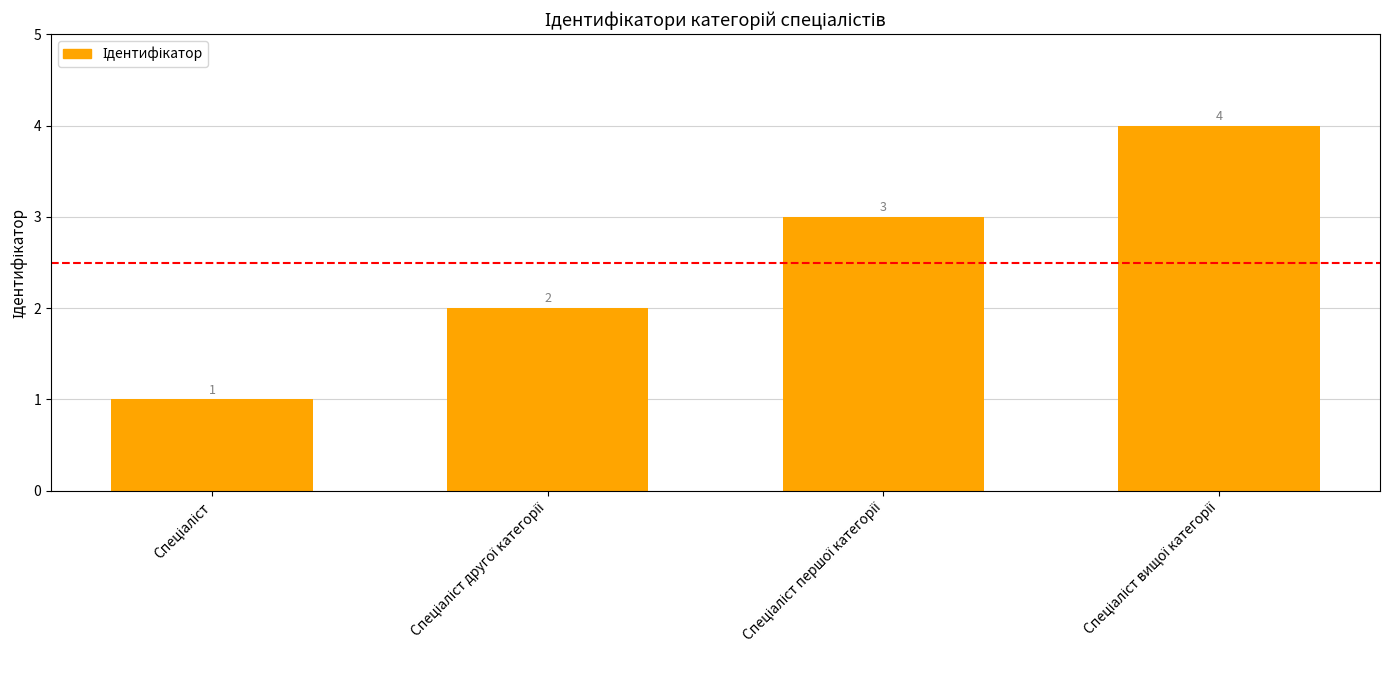

What is the value of the 1st bar from the left?

1